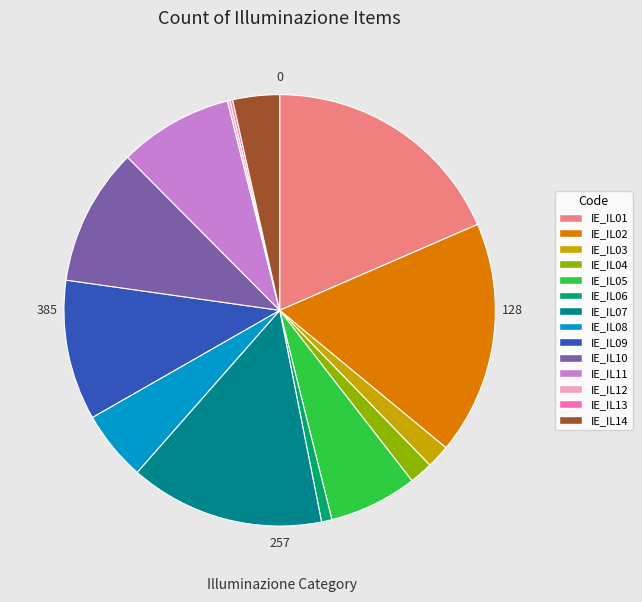

Is it true that IE_IL09 is 2% of the pie?

False